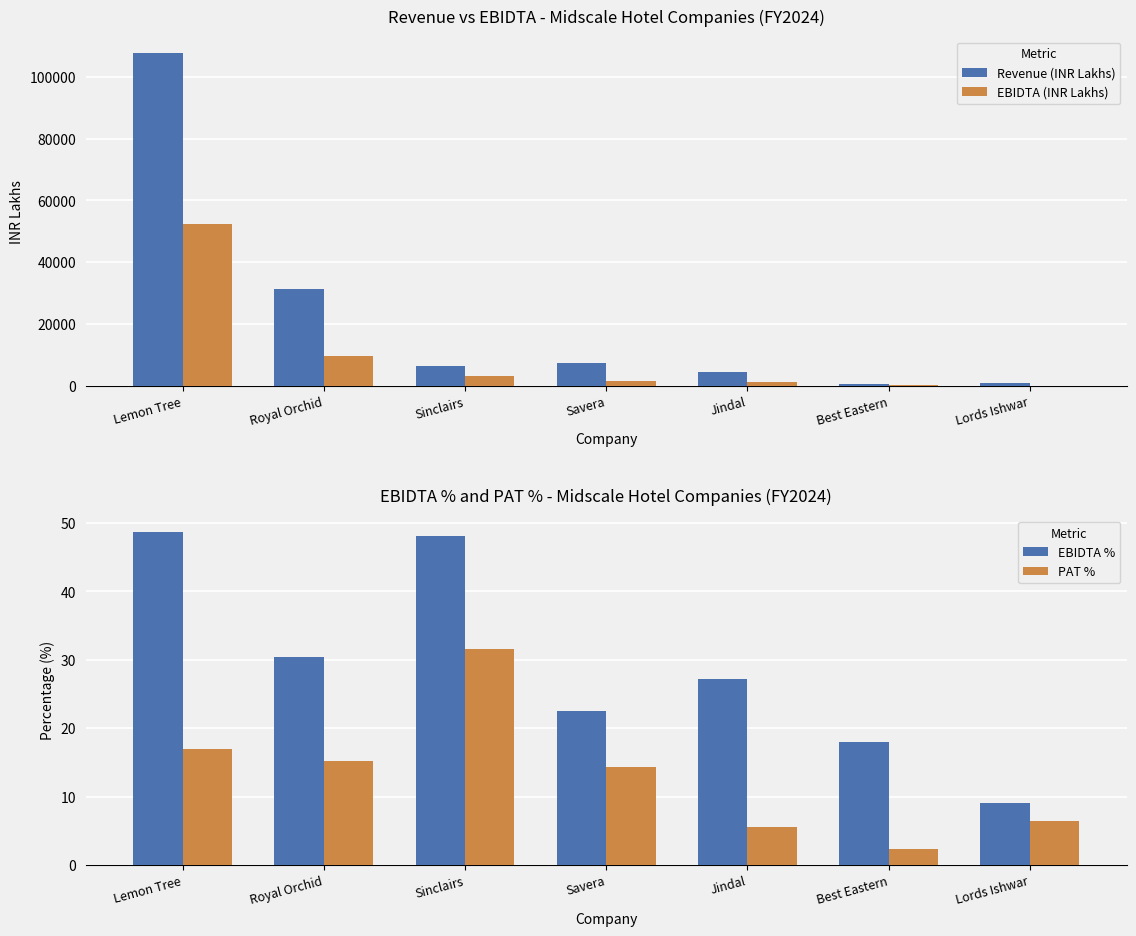

The value of EBIDTA (INR Lakhs) at Jindal is 1182.8. True or false?

True